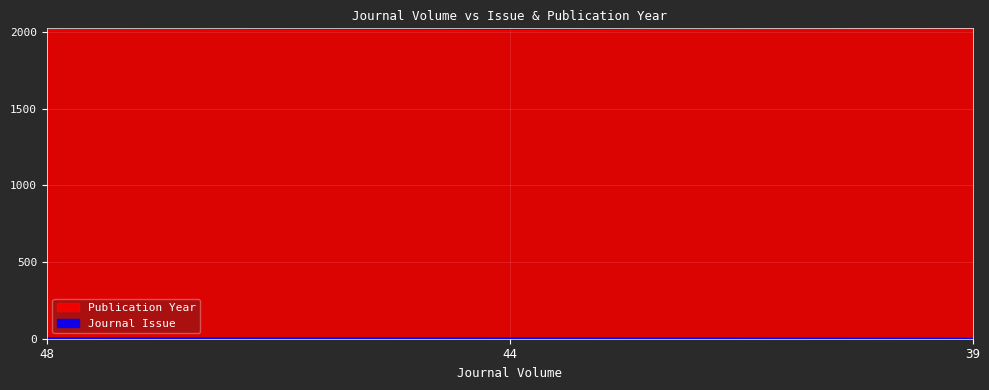

Reading left to right, transcribe all the data shown in this chart.

Journal Issue: 5	3	1
Publication Year: 2017	2013	2022